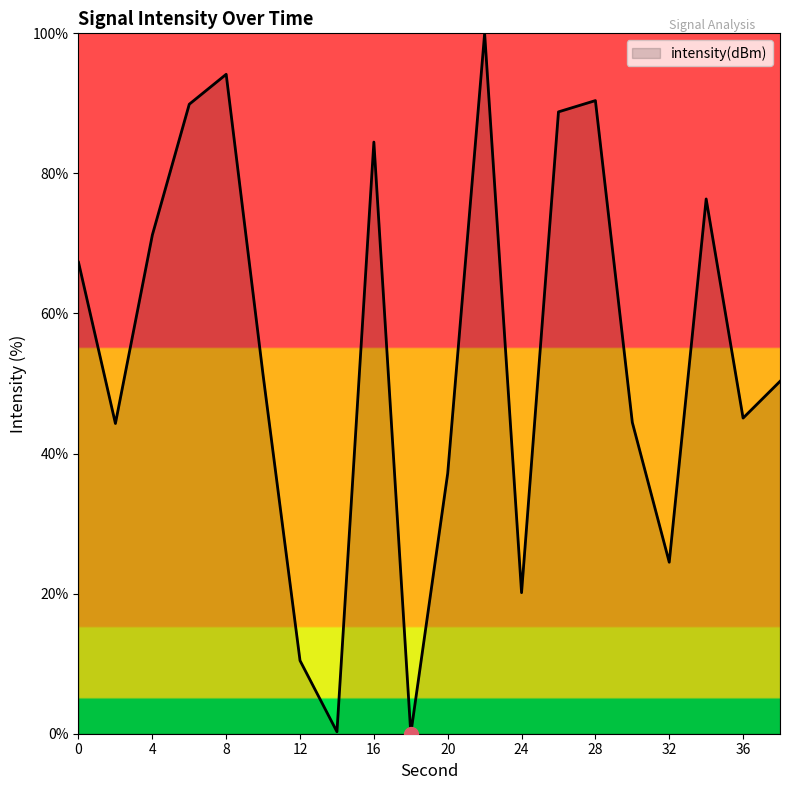

What is the difference between the maximum and minimum values?

100.0